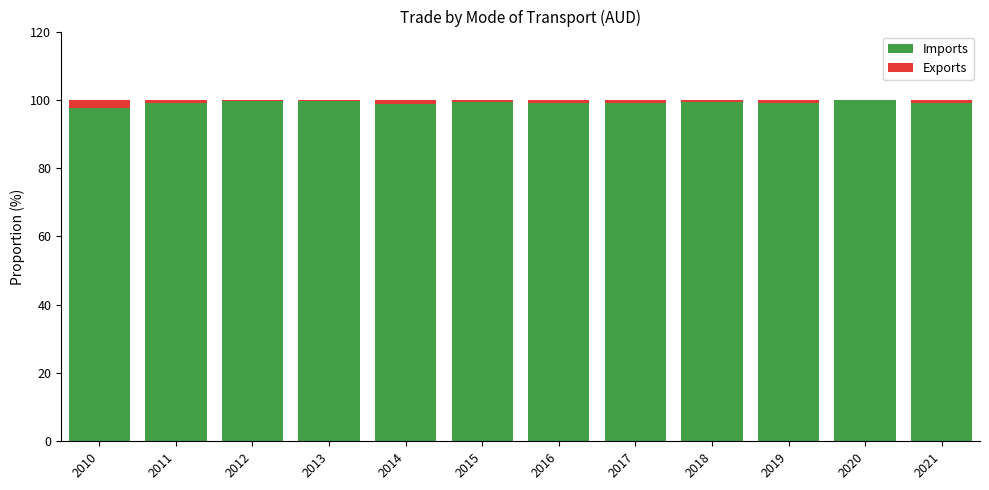

What is the maximum value for Imports?

99.9